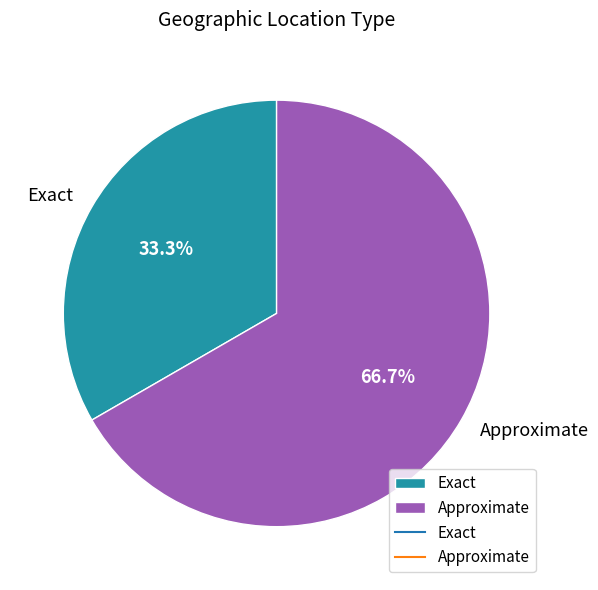

Approximately how many times larger is the value at Approximate compared to Exact?

2.0